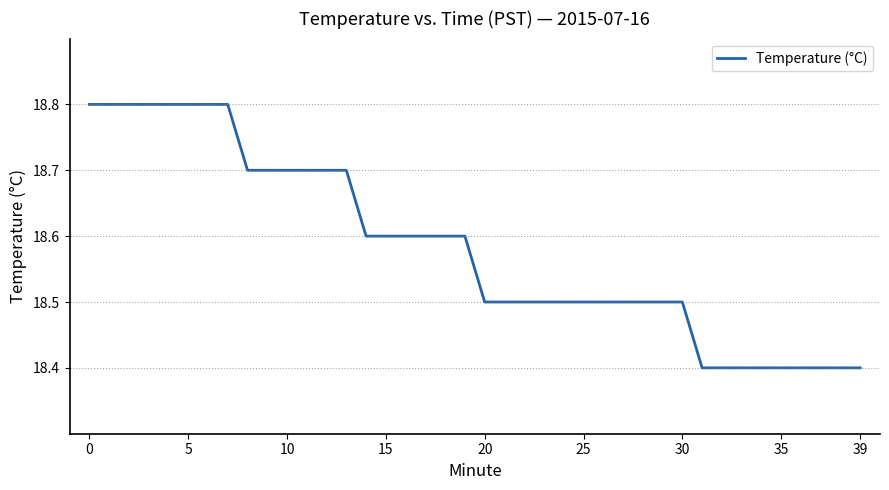

What is the average value?

18.6